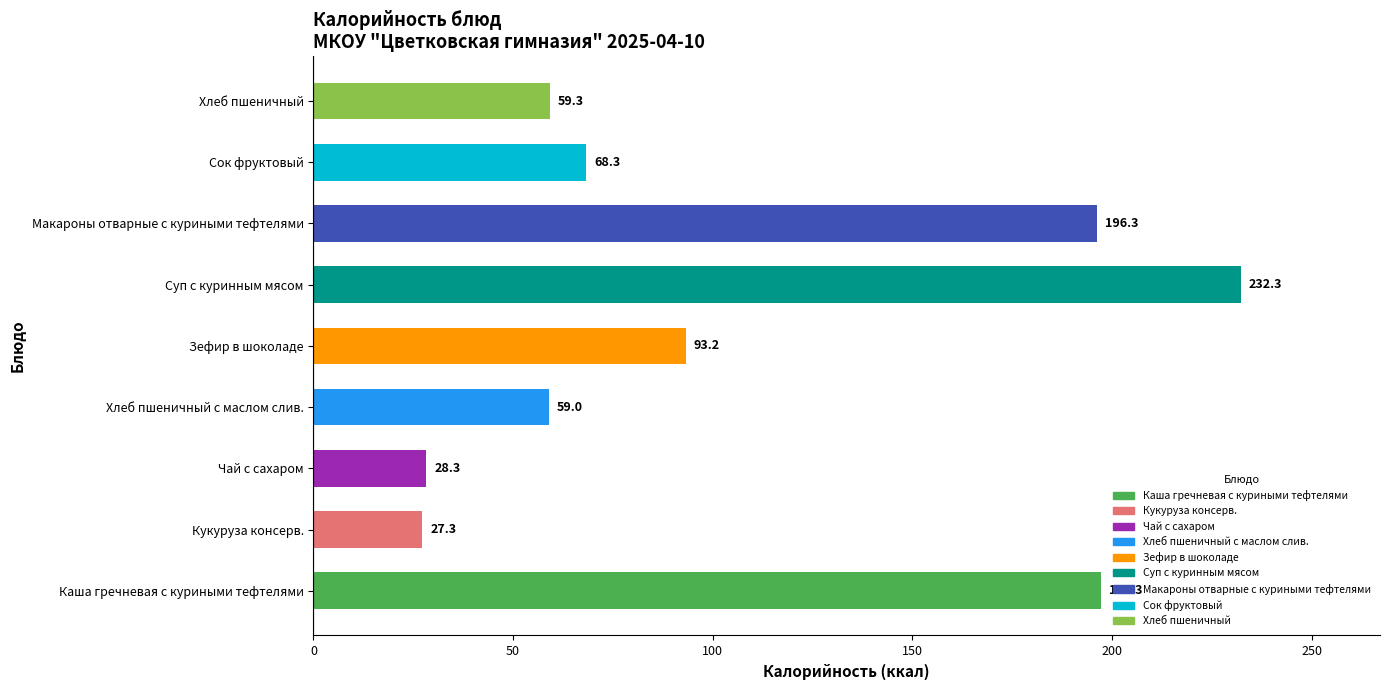

Reading bottom to top, list all the values displayed in this chart.

197.3	27.3	28.3	59.0	93.2	232.3	196.3	68.3	59.3